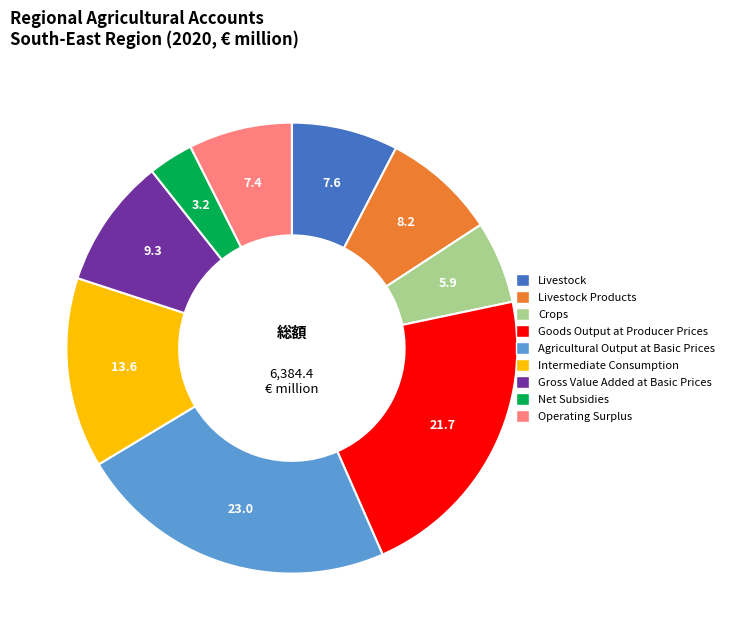

Is there any slice that represents more than half of the pie?

No